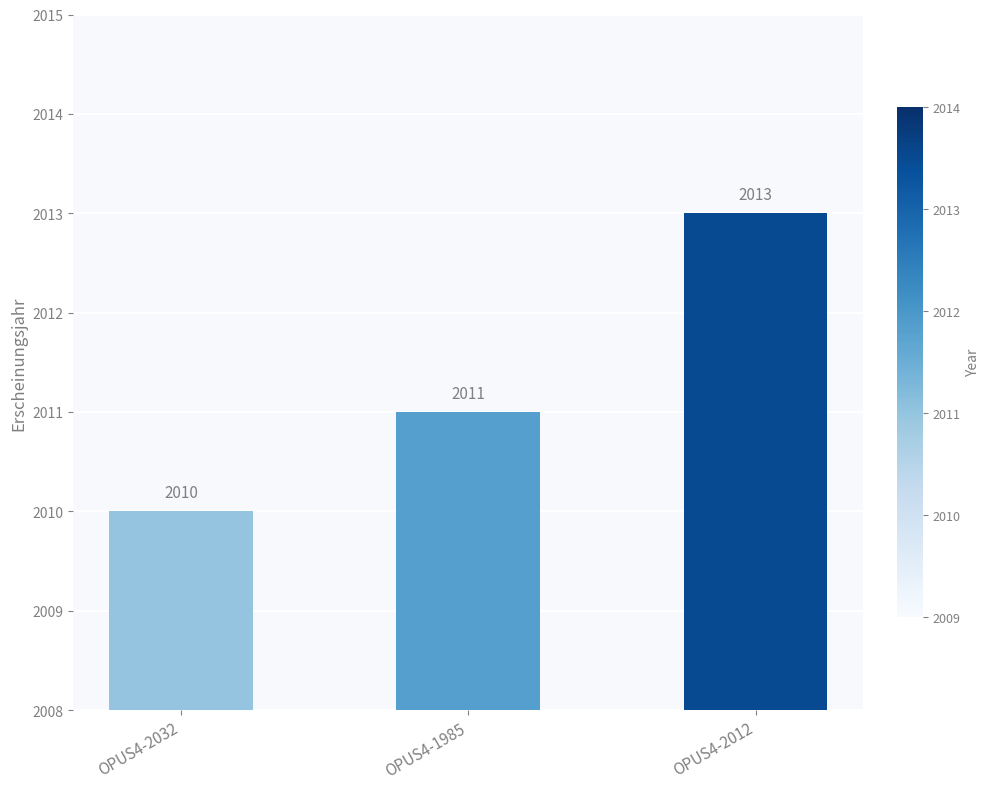

List the labels in order of value, smallest first.

OPUS4-2032, OPUS4-1985, OPUS4-2012